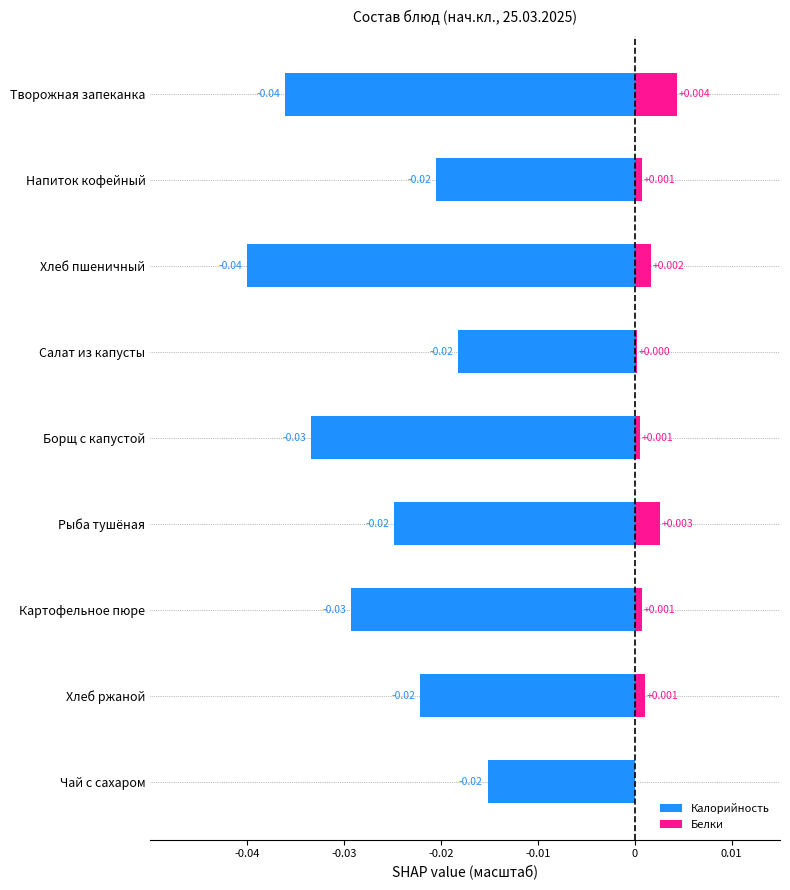

At how many categories does at least one series exceed 0?

8